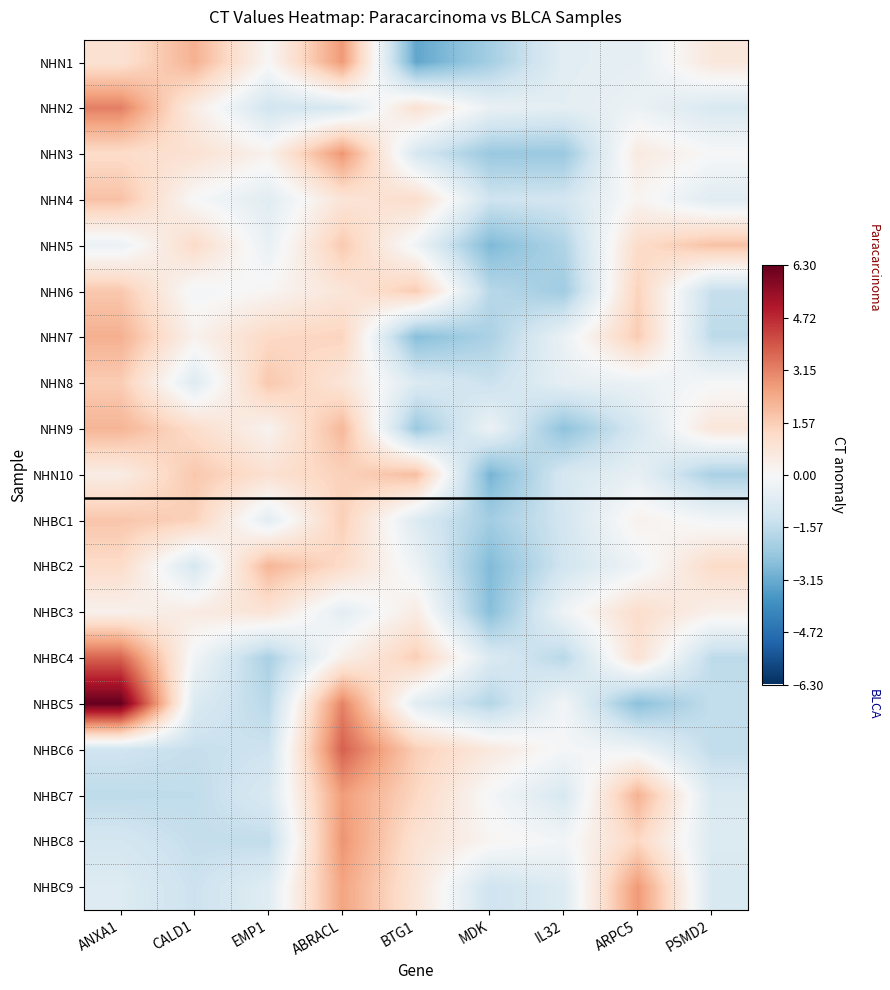

Which label corresponds to the largest value in the chart?

ANXA1